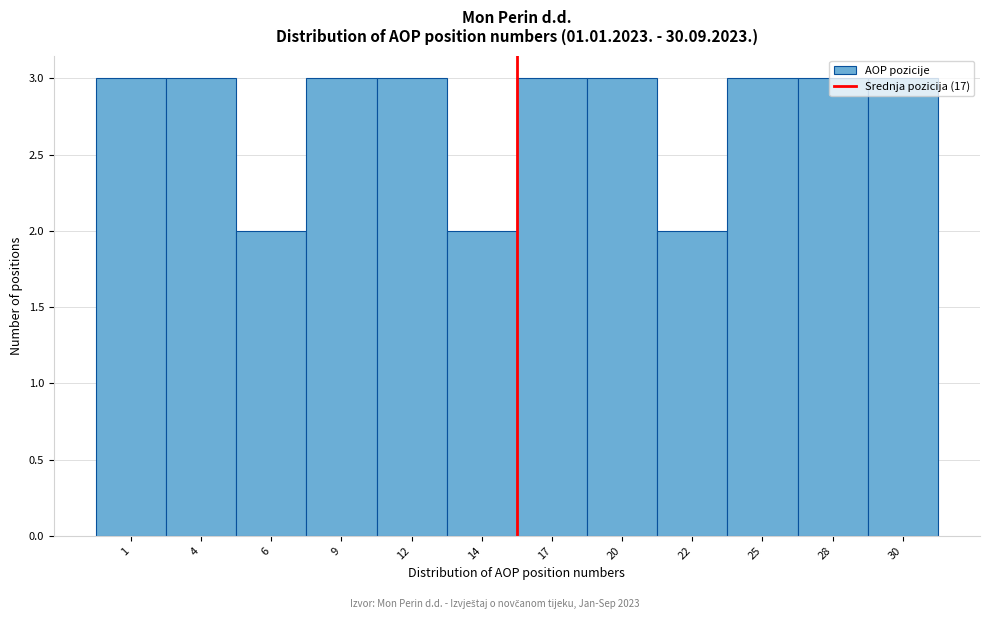

What is the value of the 12th bar from the left?

3